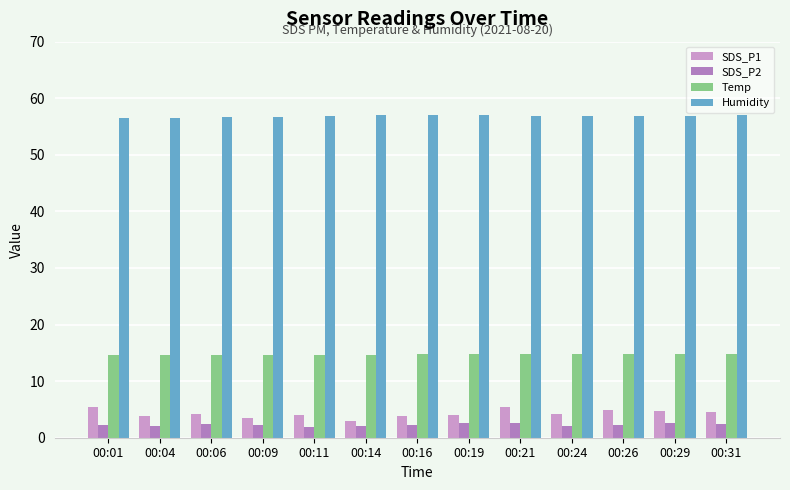

What is the spread (max minus min) of values at 00:19?

54.5